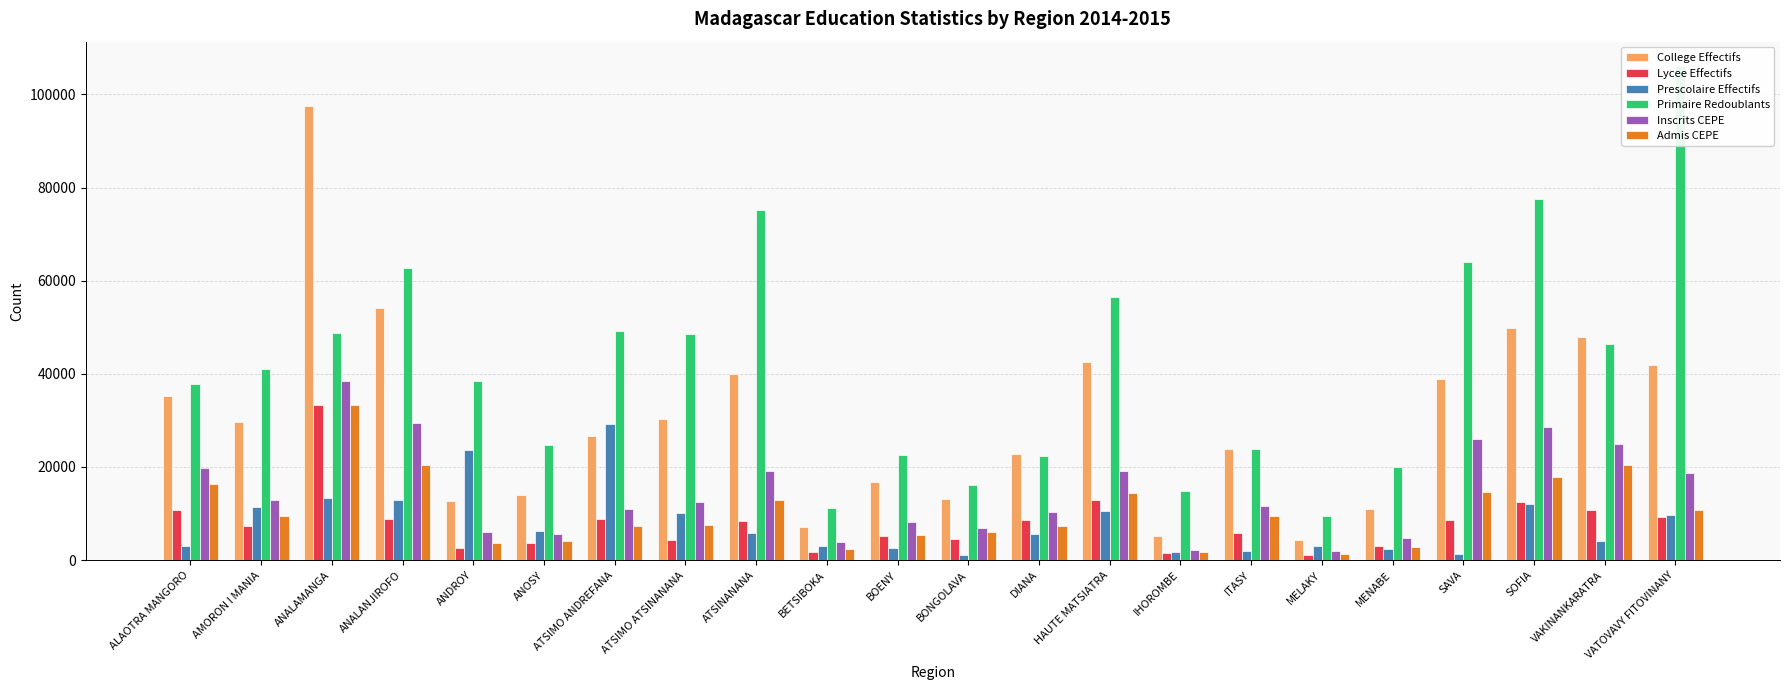

What is the sum of the Admis CEPE values at AMORON I MANIA and ANOSY?

13601